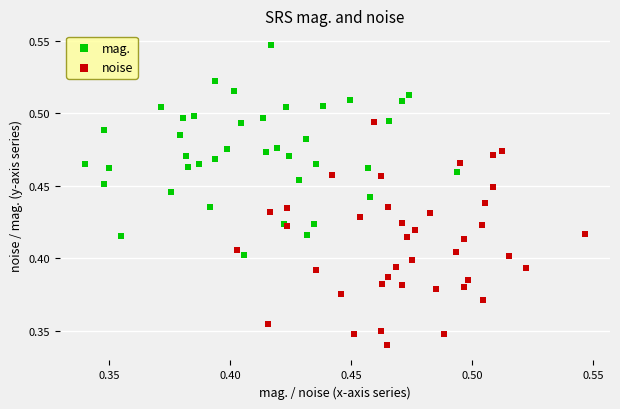

Which series has the widest spread of Y values?

noise